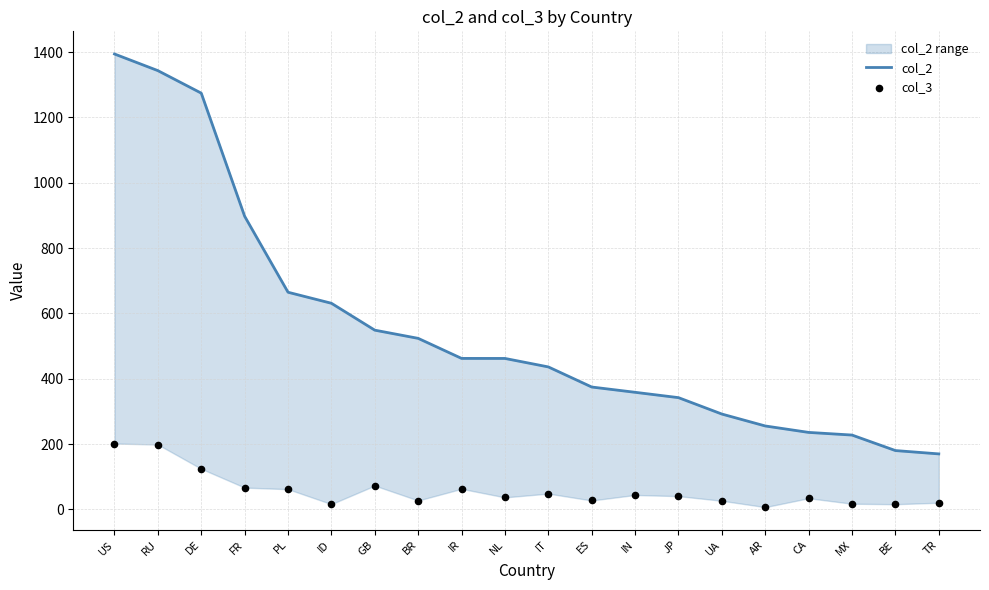

Which series reaches the maximum Y coordinate?

col_2